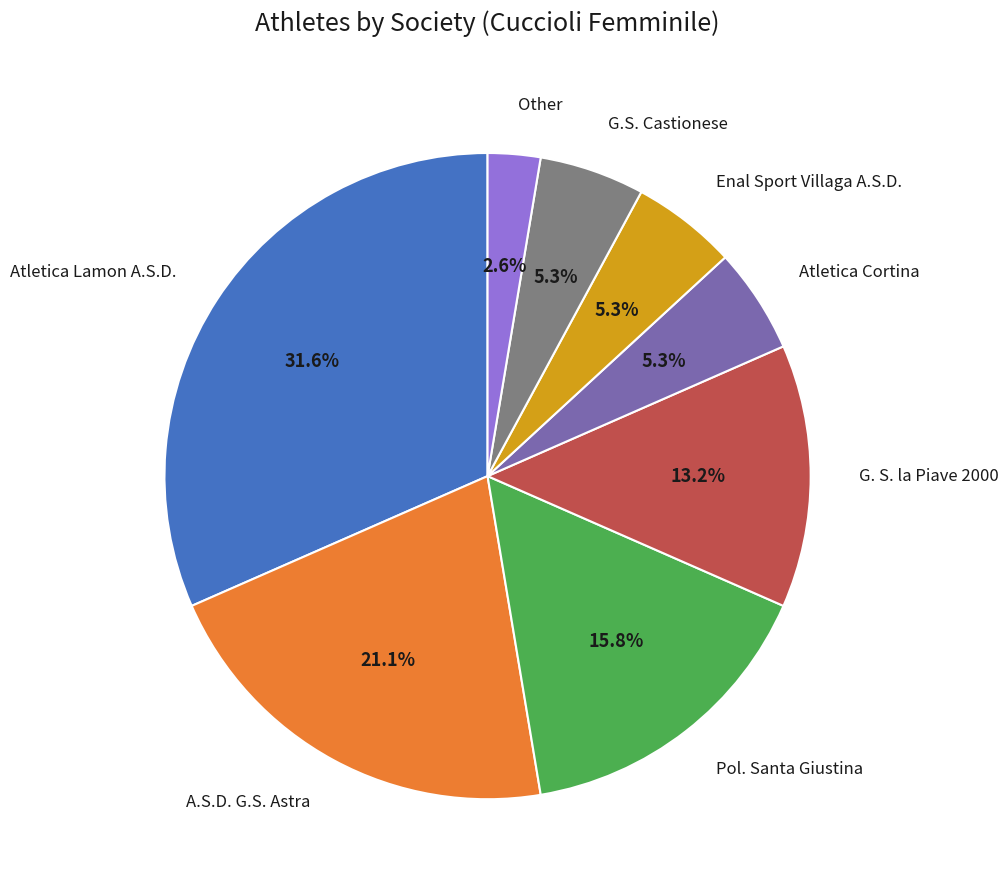

Does any single category account for the majority?

No